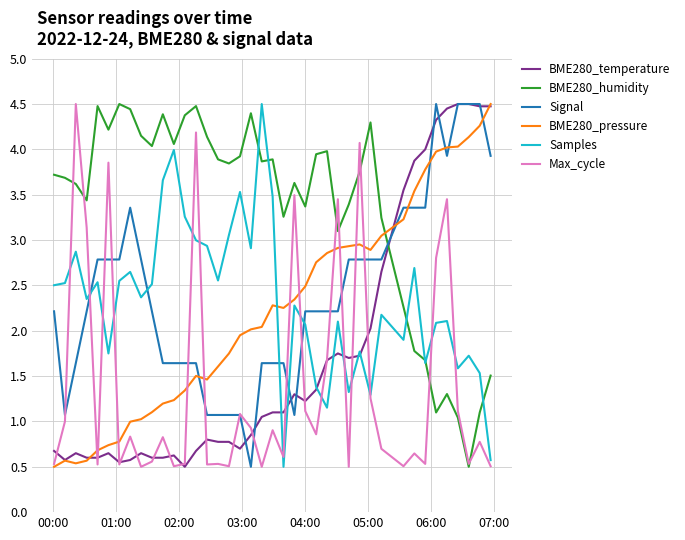

True or false: BME280_humidity and BME280_pressure cross at least once.

True